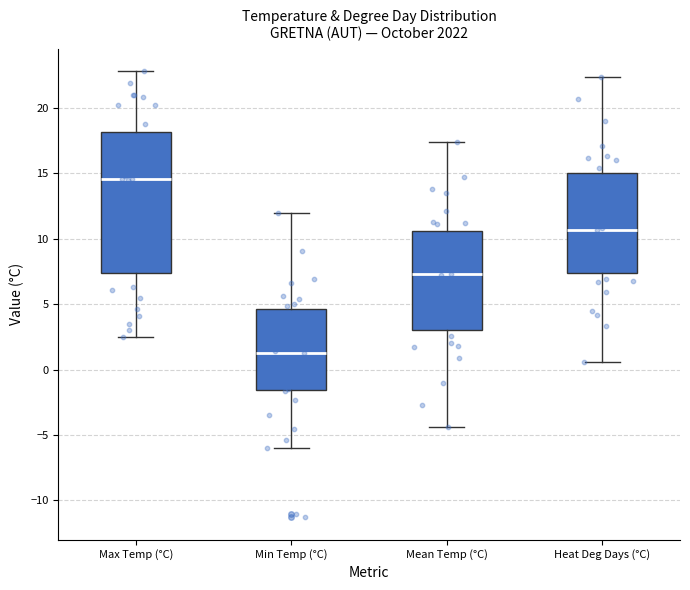

Reading left to right, transcribe this box plot: for each box, give where its median line is, the range the box spans, and where its two whiskers end, as read against the y-axis. The values are not printed on the chart, so give them approximately, as read against the axis.

Max Temp (°C): median 14.5, box 7.5 to 18.0, whiskers 2.5 to 23.0
Min Temp (°C): median 1.5, box -1.5 to 4.5, whiskers -6.0 to 12.0
Mean Temp (°C): median 7.5, box 3.0 to 10.5, whiskers -4.5 to 17.5
Heat Deg Days (°C): median 10.5, box 7.5 to 15.0, whiskers 0.5 to 22.5